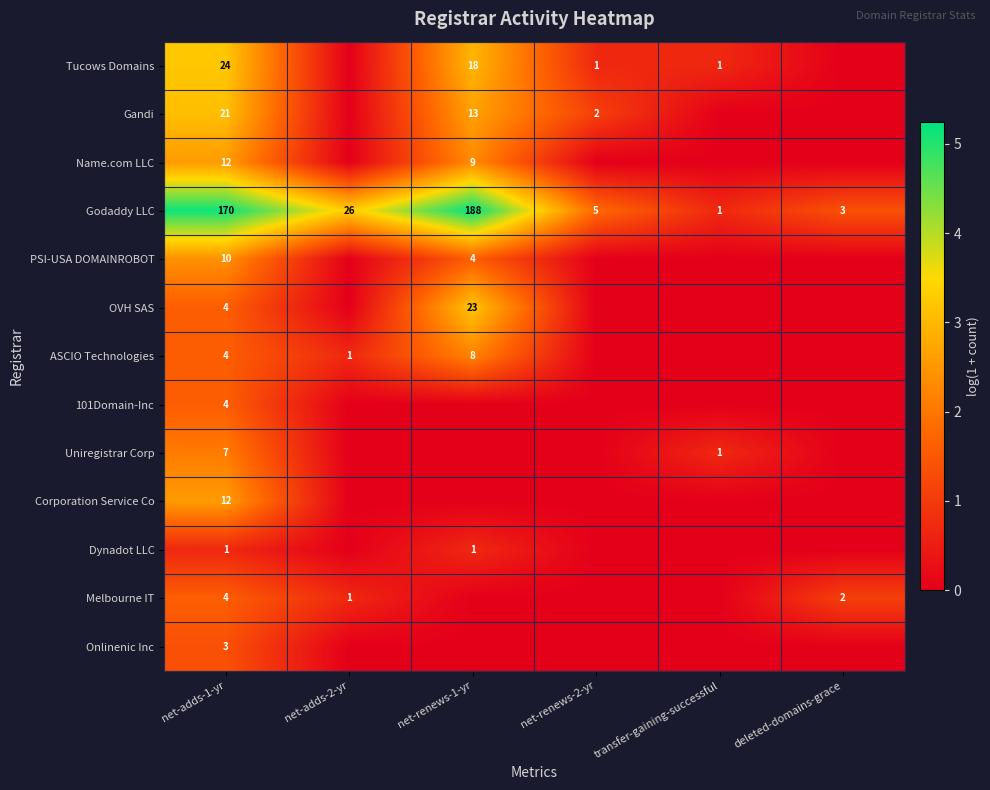

What is the spread (max minus min) of values at transfer-gaining-successful?

0.7